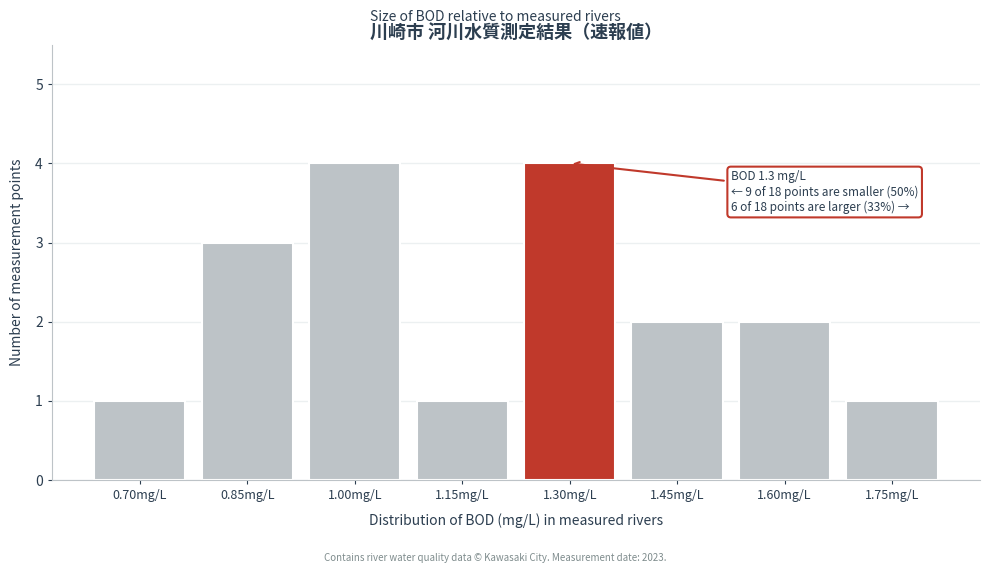

Reading right to left, transcribe all the data shown in this chart.

1.75mg/L=1	1.60mg/L=2	1.45mg/L=2	1.30mg/L=4	1.15mg/L=1	1.00mg/L=4	0.85mg/L=3	0.70mg/L=1